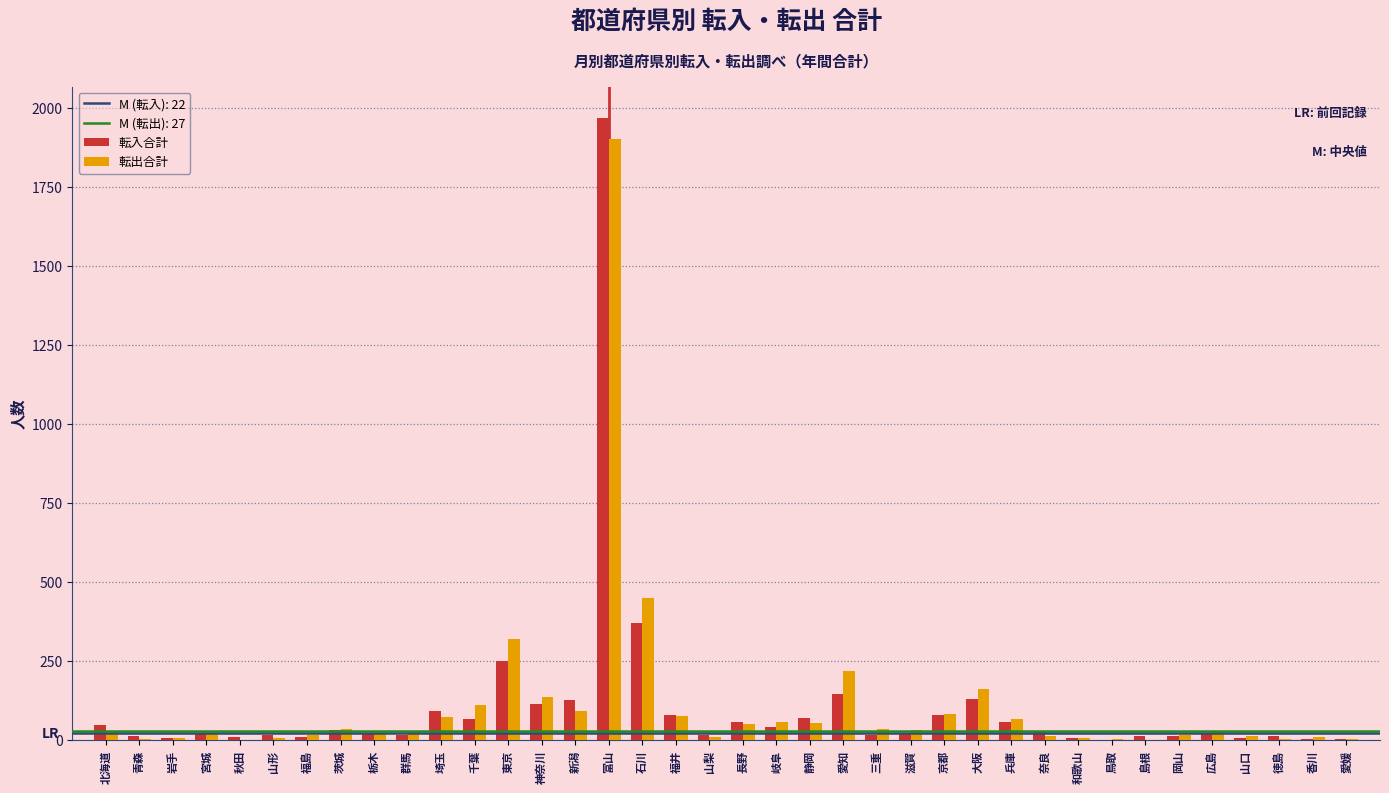

True or false: 転出合計 has a value of 77 at 福井.

True